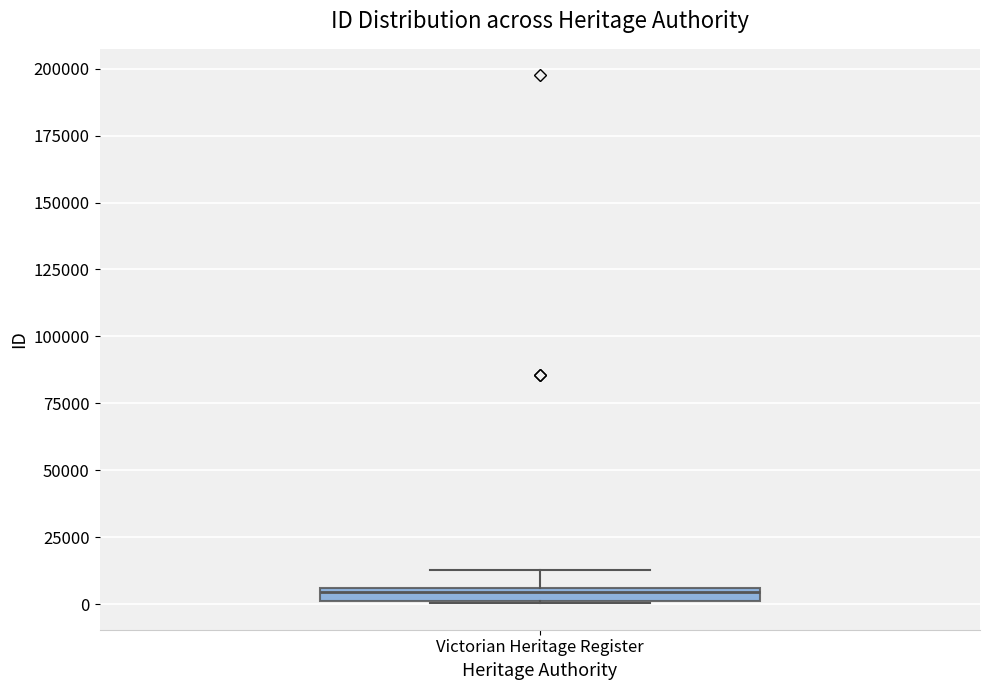

Where does the upper whisker of the box for Victorian Heritage Register end on the y-axis? The values are not printed on the chart, so give them approximately, as read against the axis.

15000